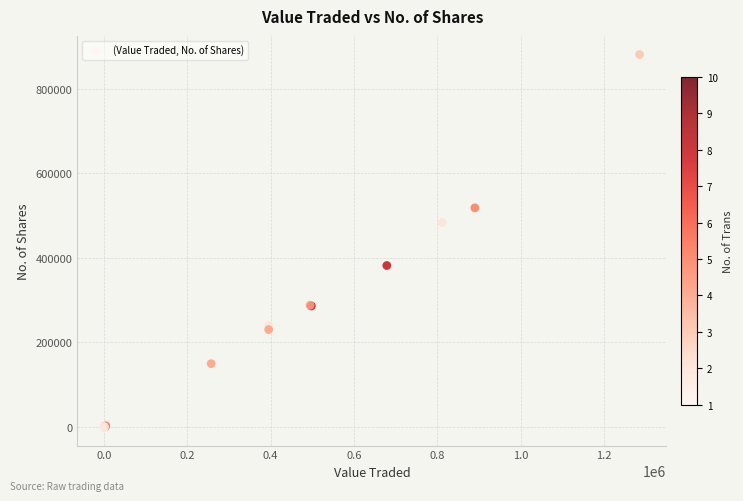

What Y value in the scatter plot is closest to 440288?

483124